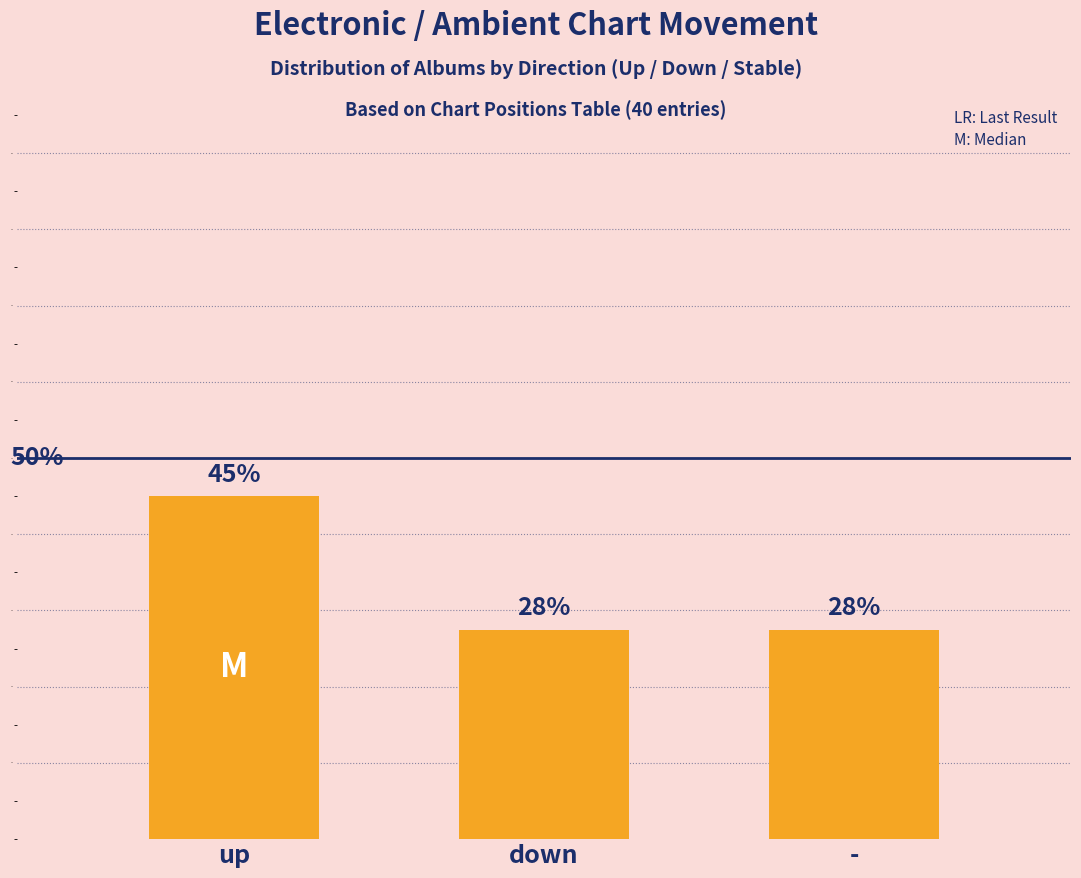

How many bars are there in total?

3